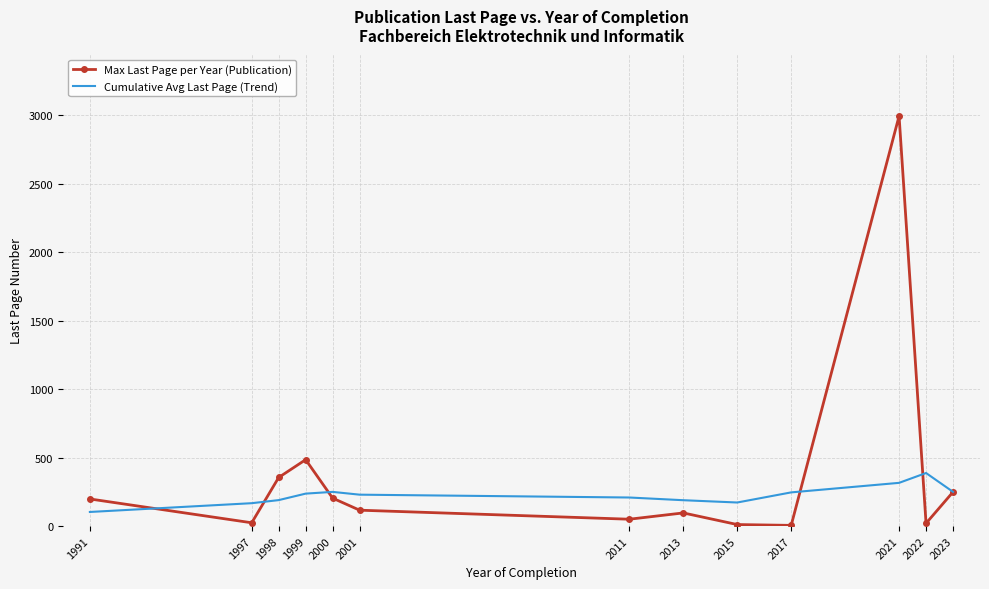

True or false: Cumulative Avg Last Page (Trend) has a value of 172.1 at 2015.

True